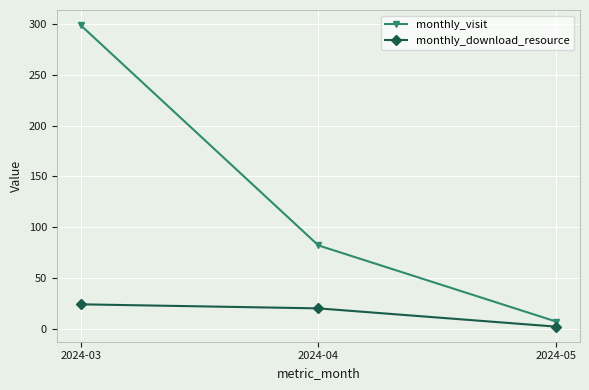

The value of monthly_visit at 2024-05 is 7. True or false?

True